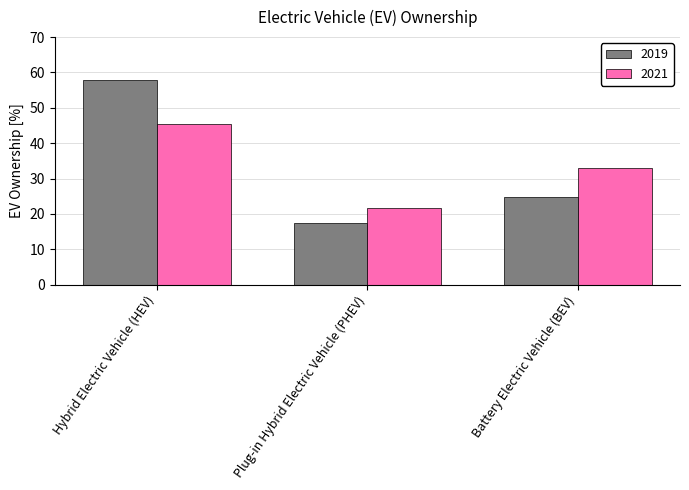

Reading left to right, transcribe all the data shown in this chart.

2019: Hybrid Electric Vehicle (HEV)=57.8	Plug-in Hybrid Electric Vehicle (PHEV)=17.5	Battery Electric Vehicle (BEV)=24.7
2021: Hybrid Electric Vehicle (HEV)=45.3	Plug-in Hybrid Electric Vehicle (PHEV)=21.7	Battery Electric Vehicle (BEV)=33.0